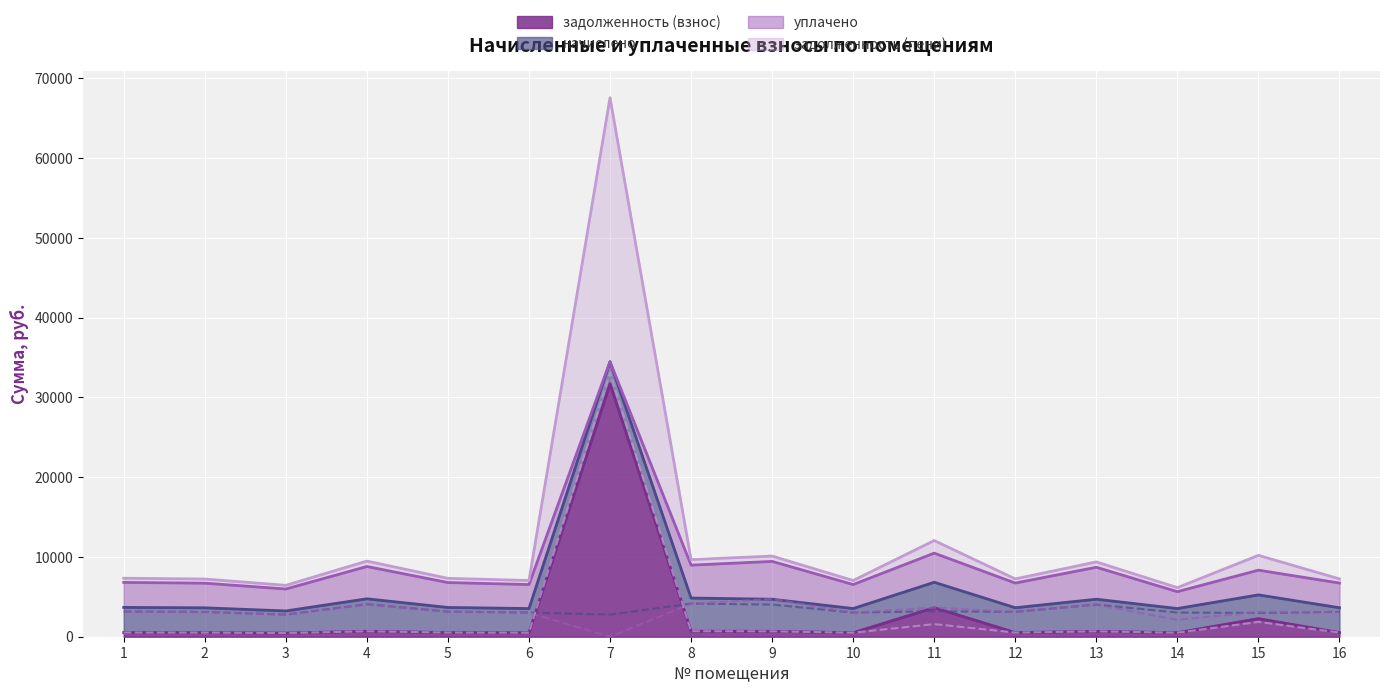

At 5, list the series in order from largest to smallest.

начислено, уплачено, задолженность (взнос), задолженность (пени)